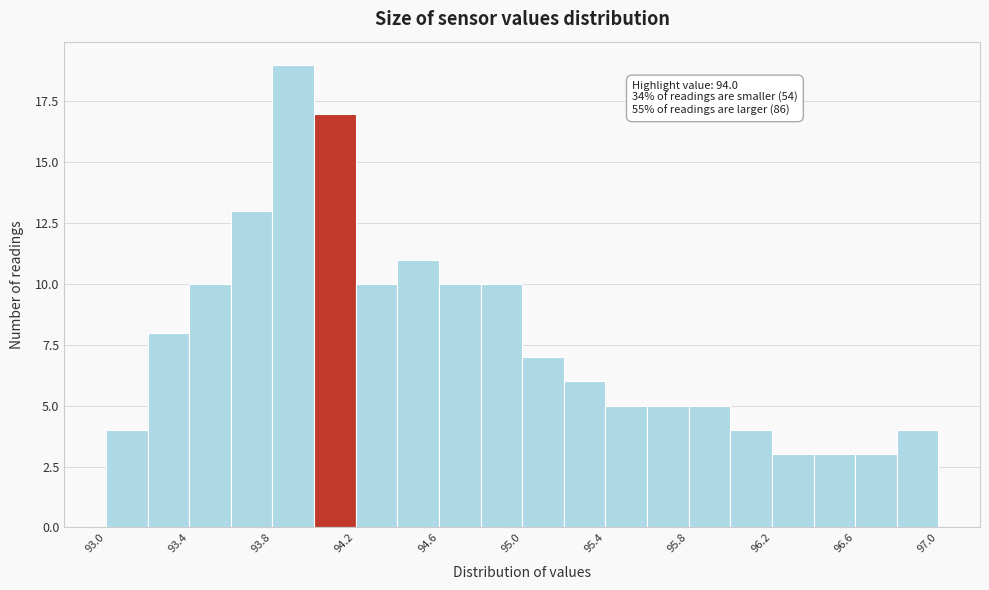

Over which range of the x-axis is the bar tallest?

93.8 to 94.0